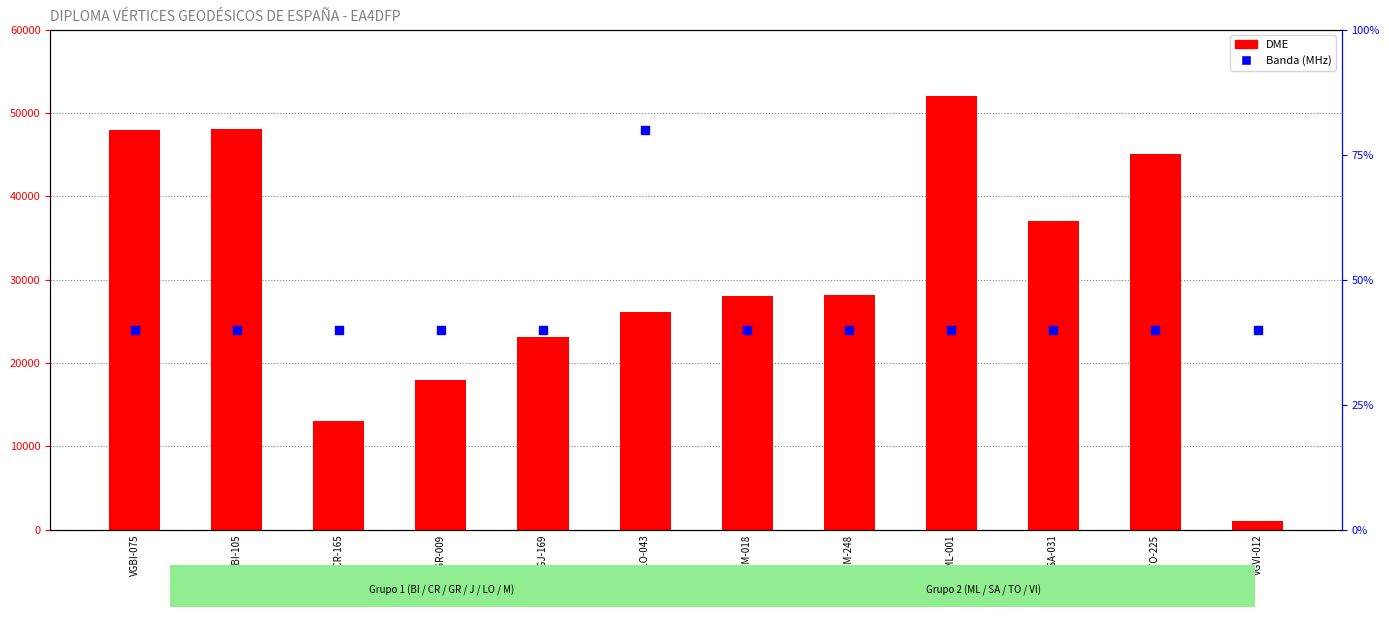

What are all the series names shown in the legend?

DME, Banda (MHz)